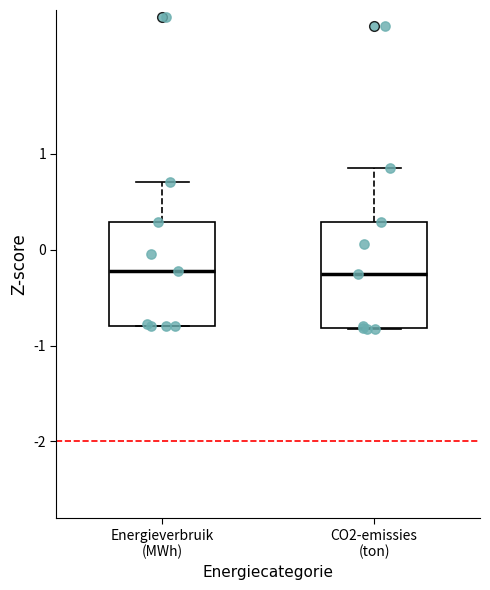

Where is the upper edge of the box for Energieverbruik (MWh) on the y-axis? The values are not printed on the chart, so give them approximately, as read against the axis.

0.3